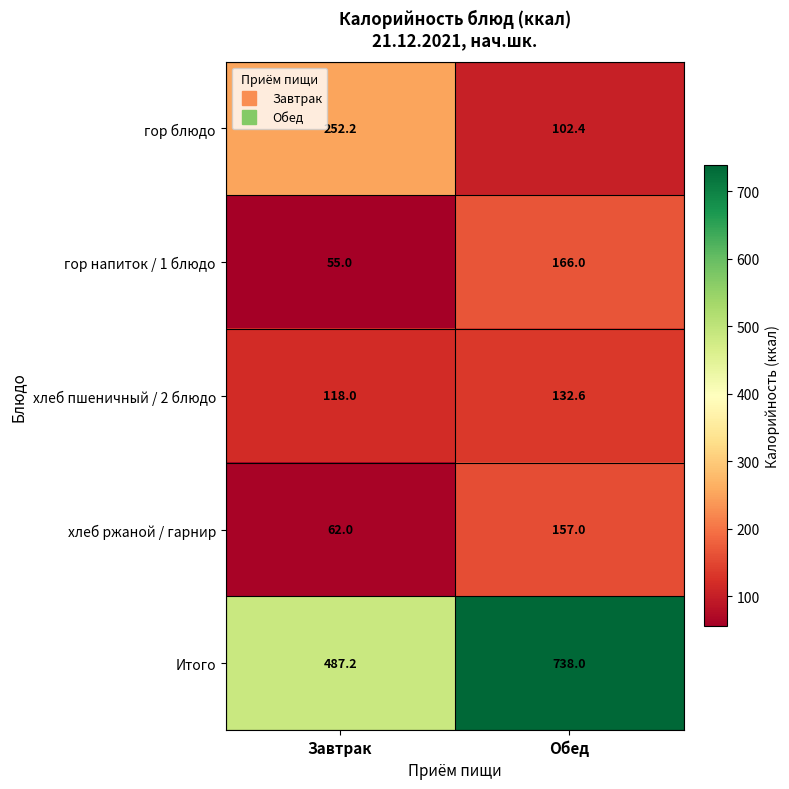

What is the maximum value shown in the chart?

738.0